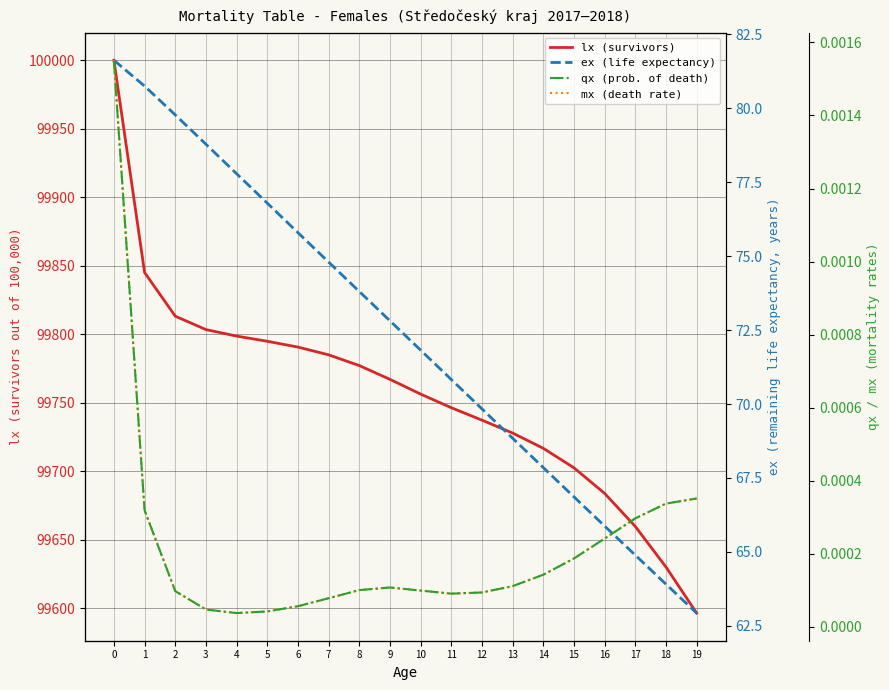

The lx (survivors) series shows 99794.9 at 5. True or false?

True